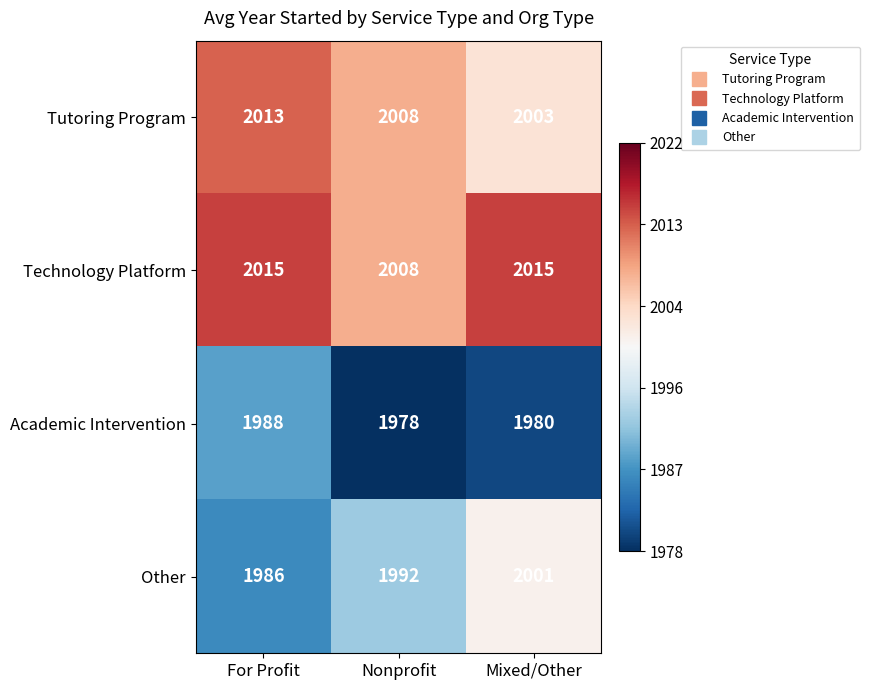

Which series has the largest total across all categories?

Technology Platform